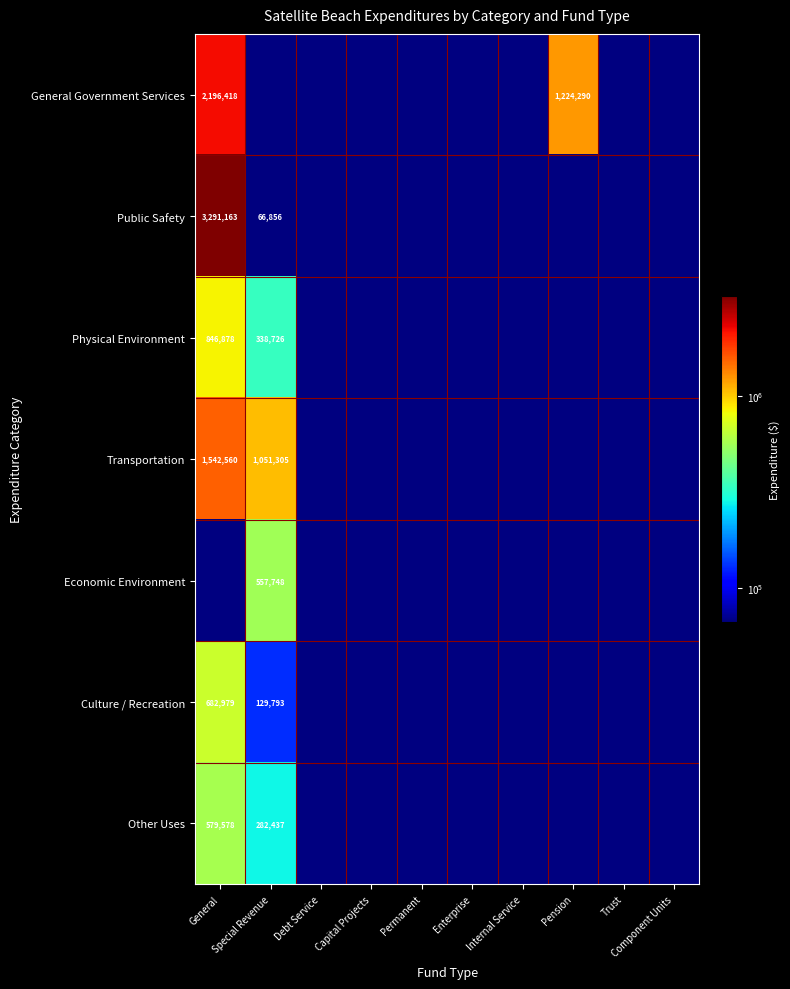

The value of General Government Services at Pension is 2057658. True or false?

False